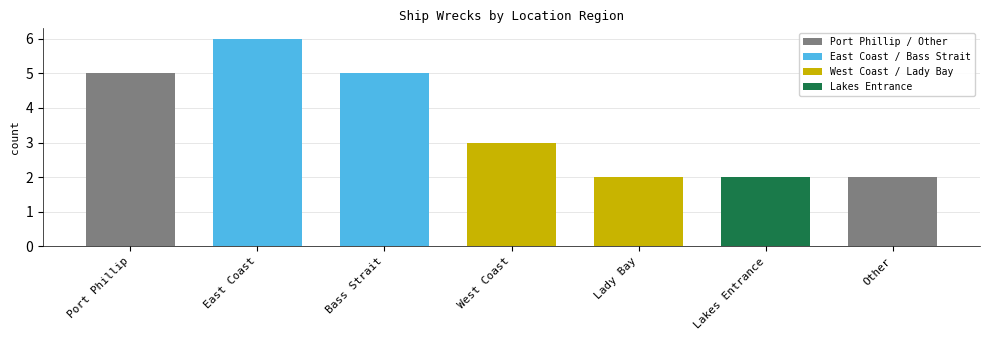

Rank the categories by value from highest to lowest.

East Coast, Port Phillip, Bass Strait, West Coast, Lady Bay, Lakes Entrance, Other